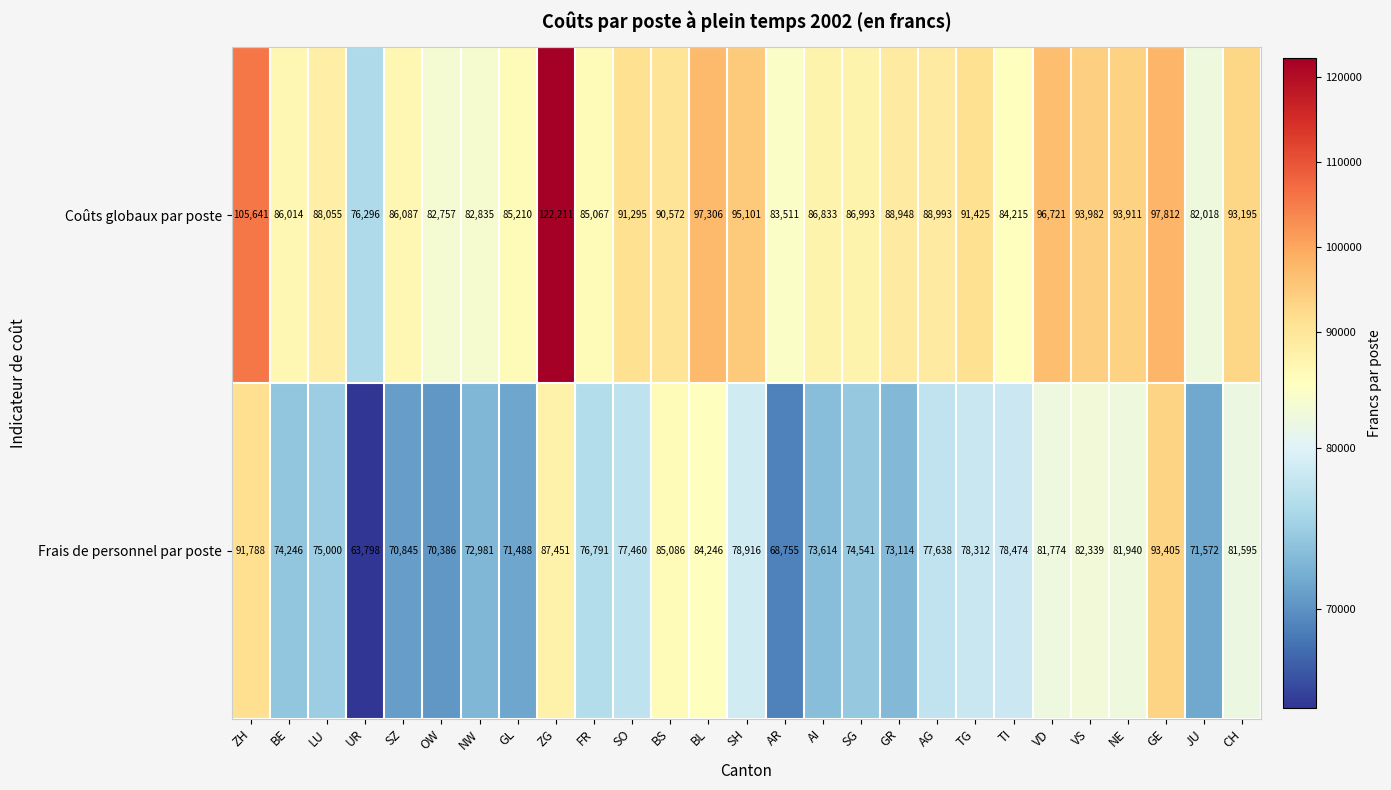

How many data points does each series have?

27